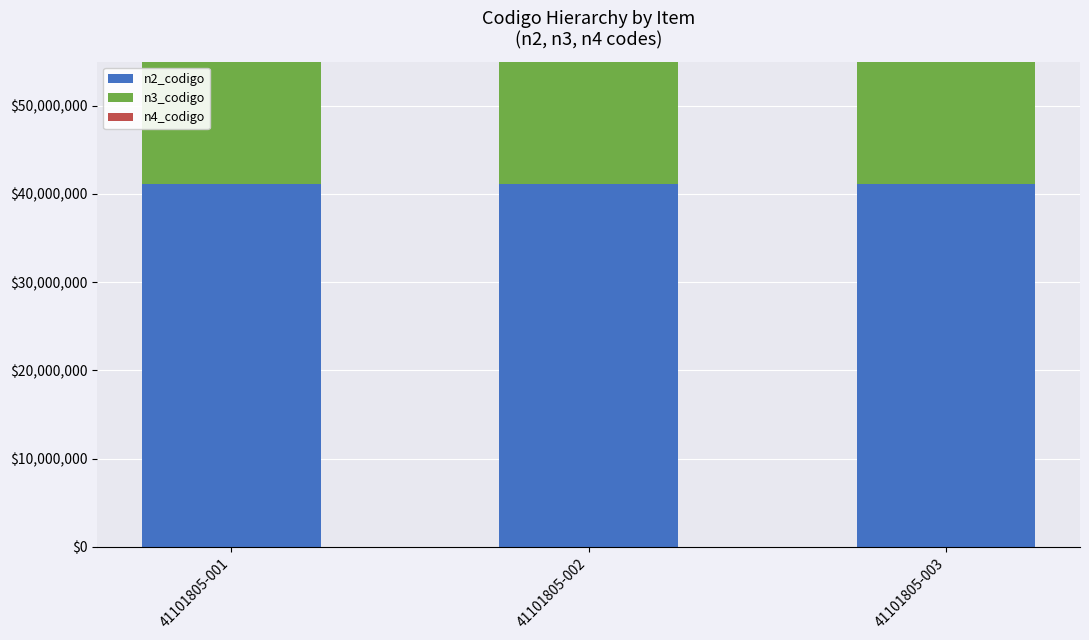

What is the average value of the n3_codigo series?

41101800